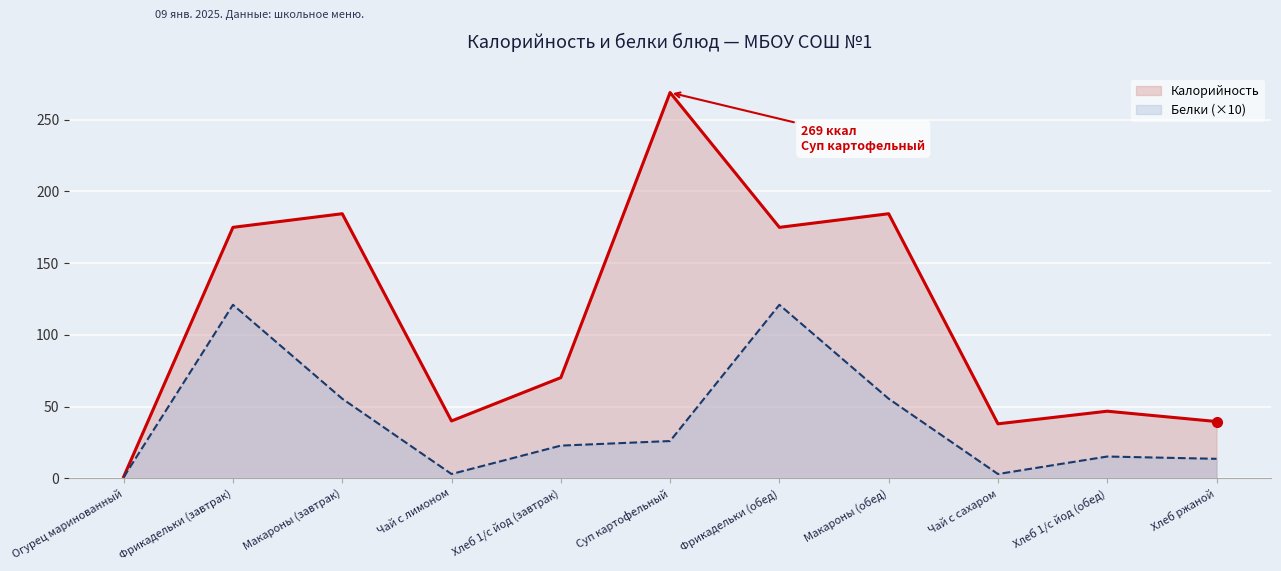

Read the Белки линия (×10) value at Чай с лимоном.

3.0